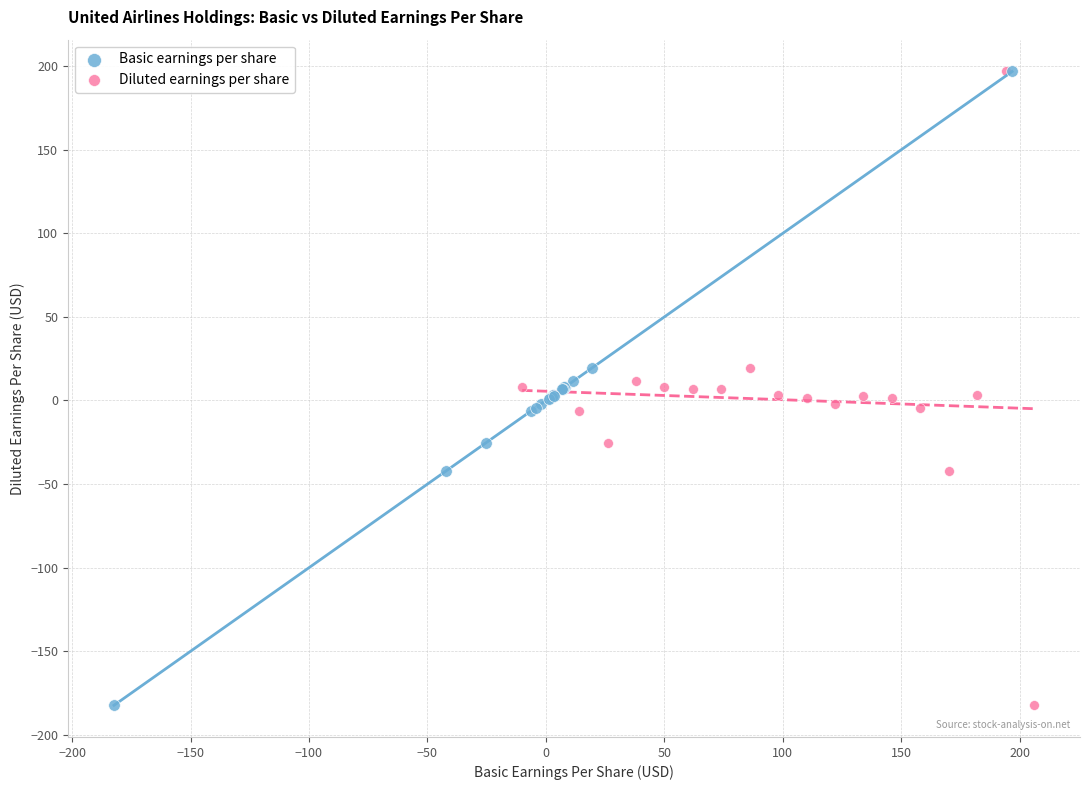

What are all the series names shown in the legend?

Basic earnings per share, Diluted earnings per share